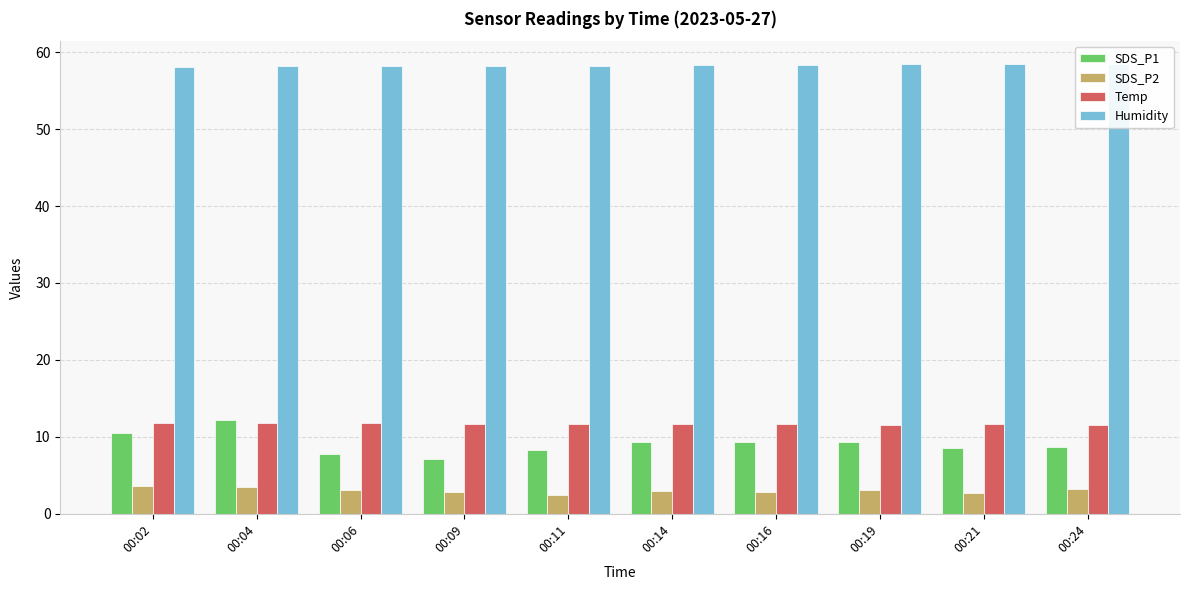

What is the value of the SDS_P2 bar at the 2nd from the left?

3.4